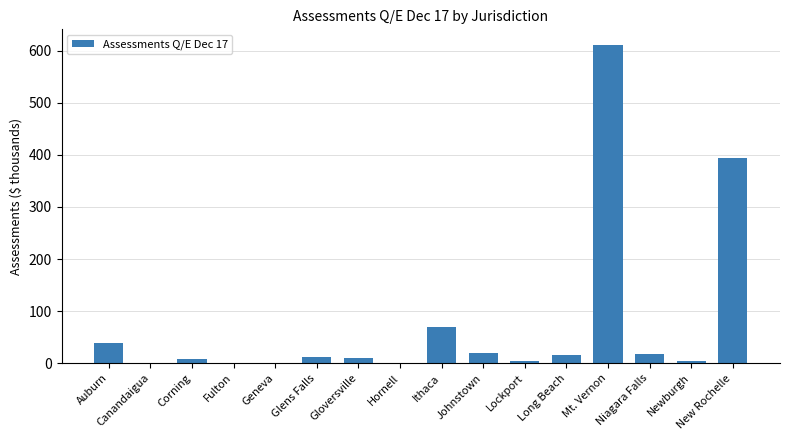

Which label corresponds to the largest value in the chart?

Mt. Vernon